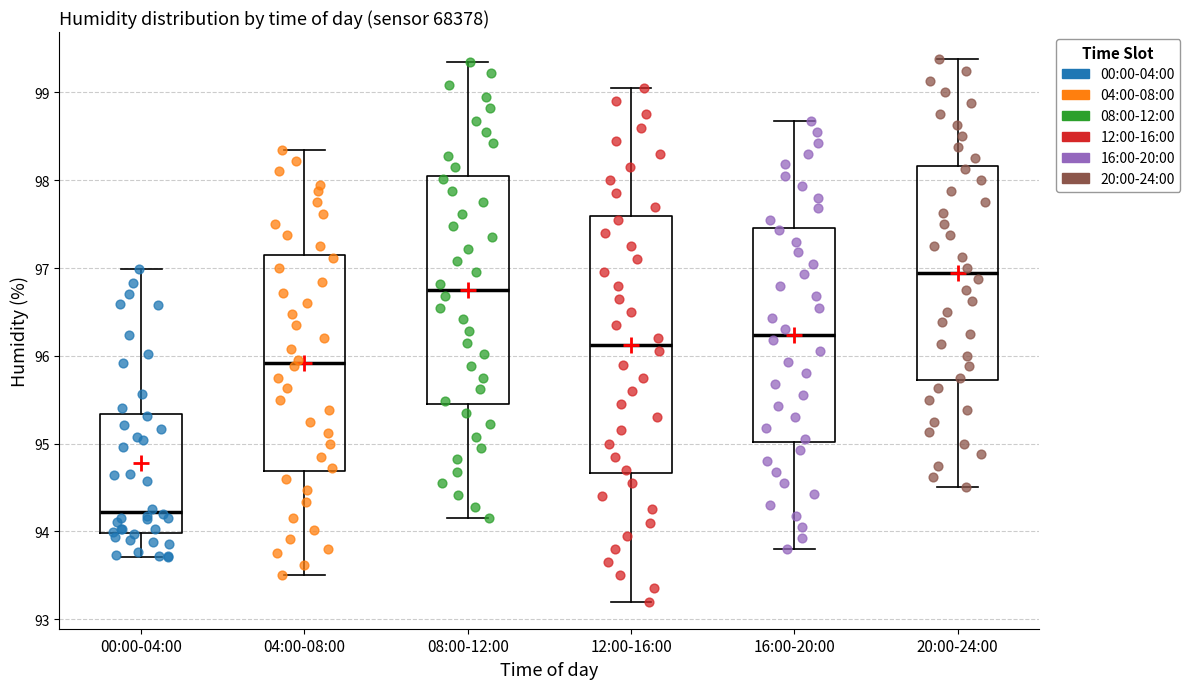

Where does the upper whisker of the box for 12:00-16:00 end on the y-axis? The values are not printed on the chart, so give them approximately, as read against the axis.

99.1